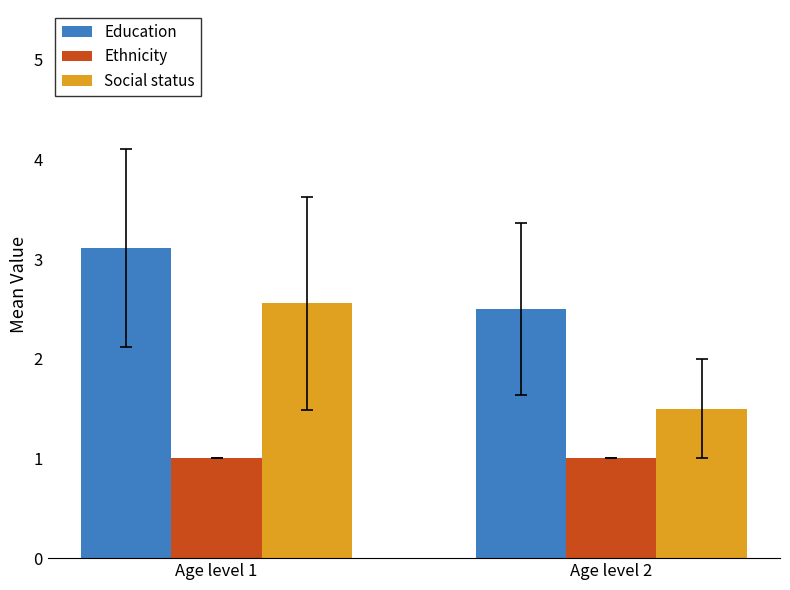

Reading left to right, extract all data points from this chart.

Education: 3.1	2.5
Ethnicity: 1.0	1.0
Social status: 2.6	1.5